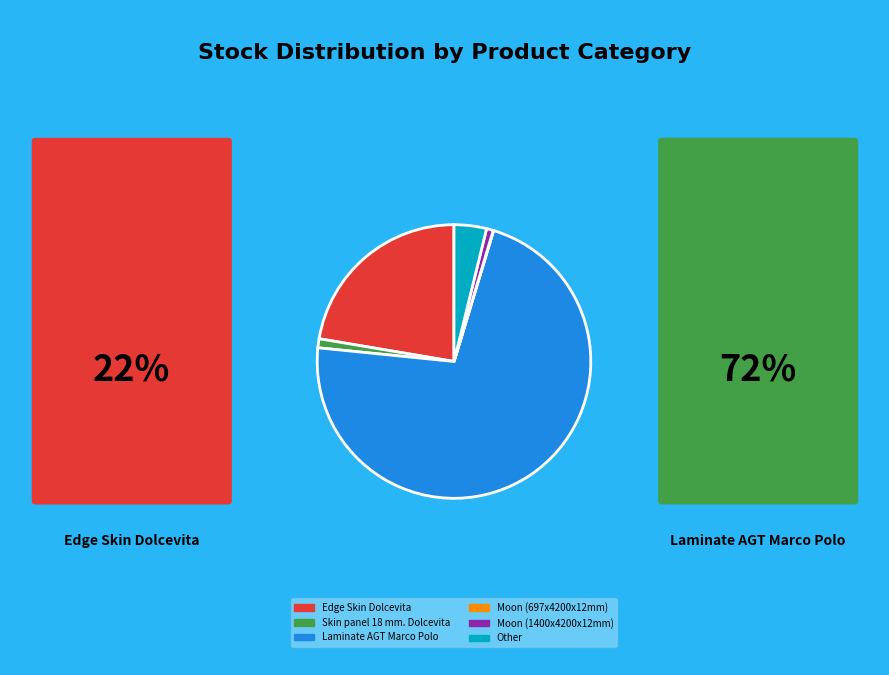

Combined, do Moon (1400x4200x12mm) and Other account for over 50%?

No